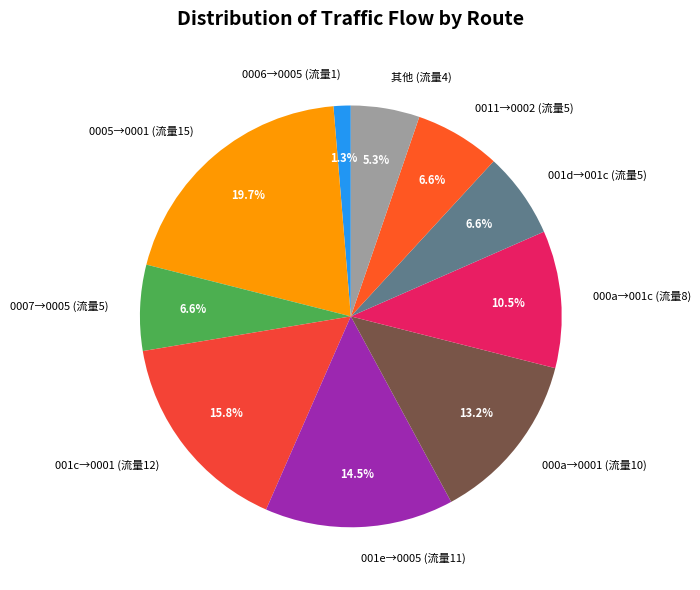

Which has a higher value, 0011→0002 (流量5) or 001e→0005 (流量11)?

001e→0005 (流量11)